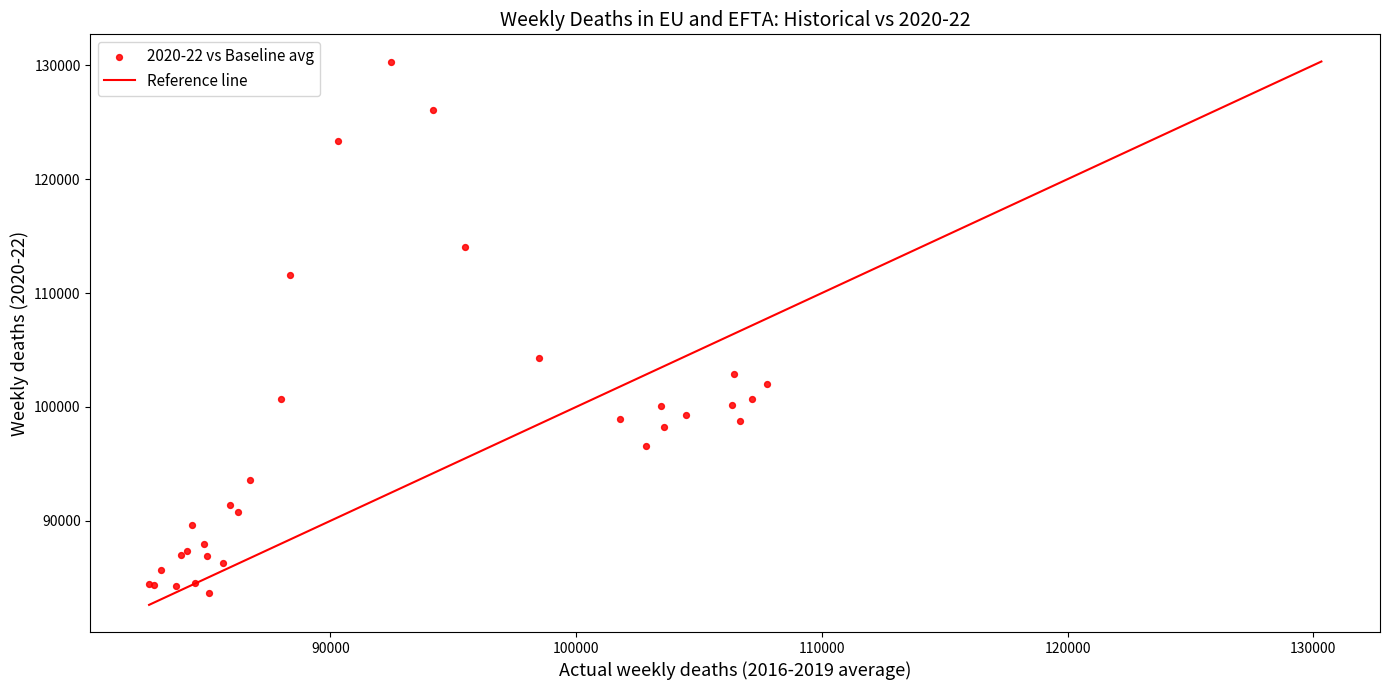

What Y value in the scatter plot is closest to 107017?

104298.0